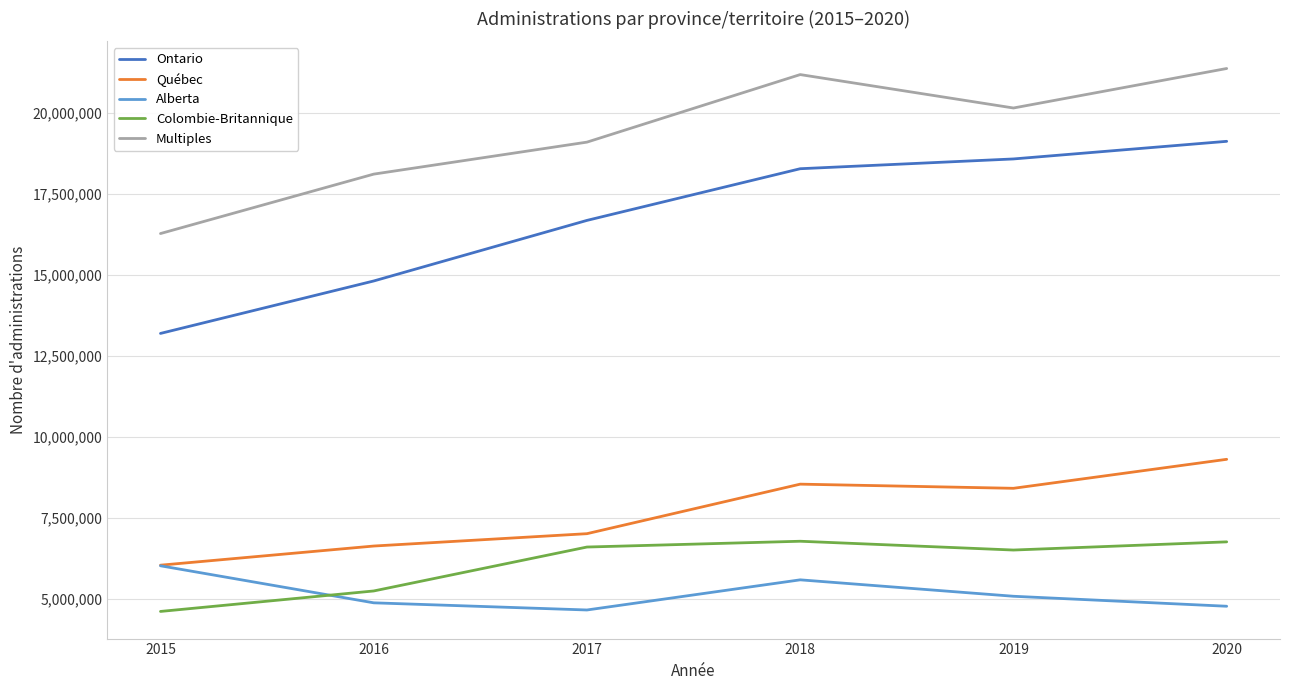

Which category has the lowest value in the Multiples series?

2015